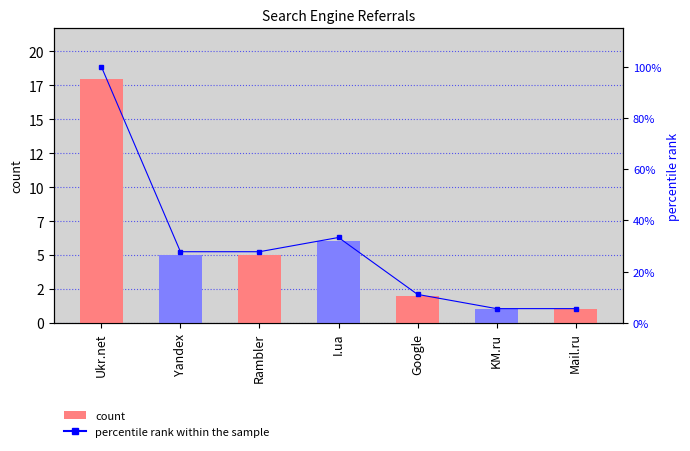

What is the label of the 5th bar from the left?

Google